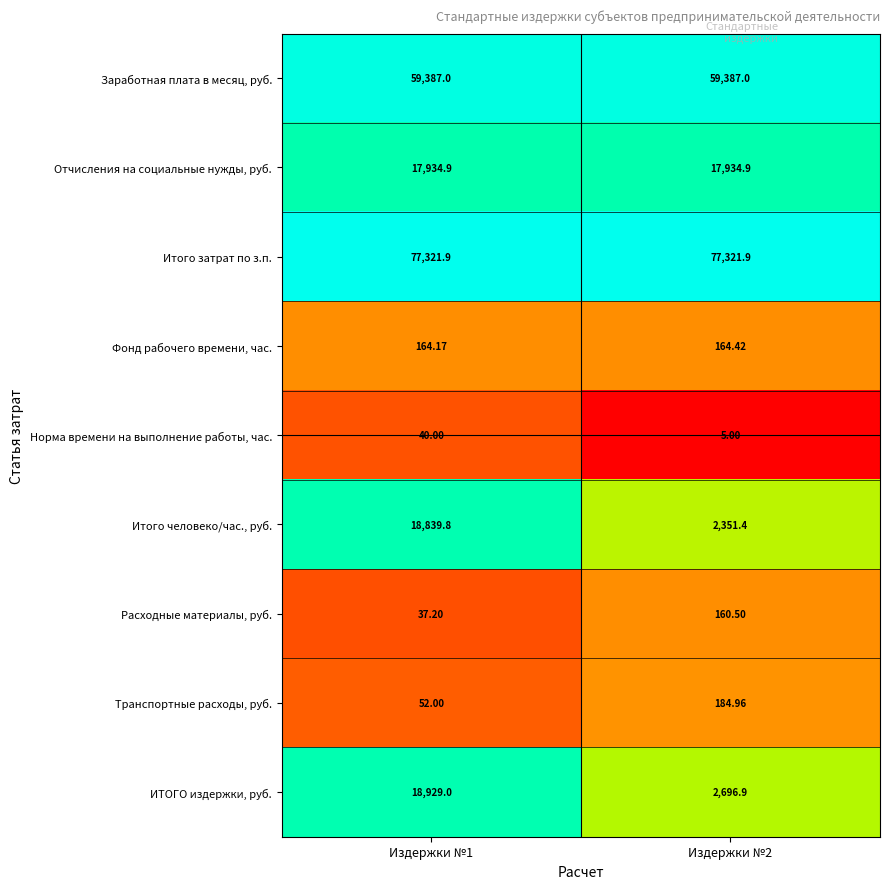

Rank the series at Издержки №1 from lowest to highest value.

Расходные материалы, руб., Норма времени на выполнение работы, час., Транспортные расходы, руб., Фонд рабочего времени, час., Отчисления на социальные нужды, руб., Итого человеко/час., руб., ИТОГО издержки, руб., Заработная плата в месяц, руб., Итого затрат по з.п.